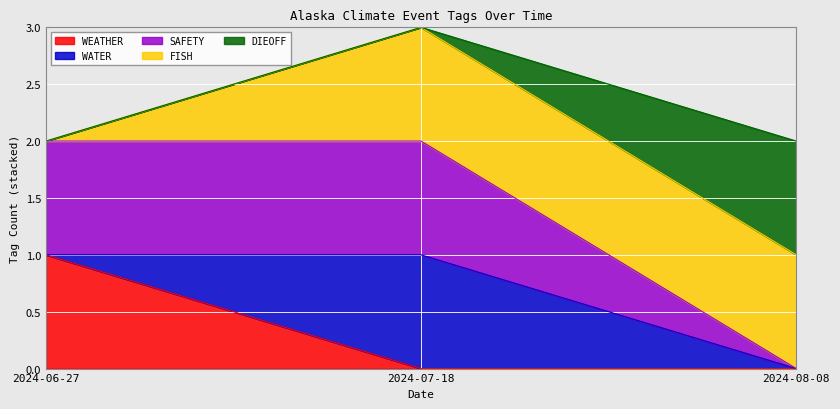

What is the sum of all SAFETY values?

2